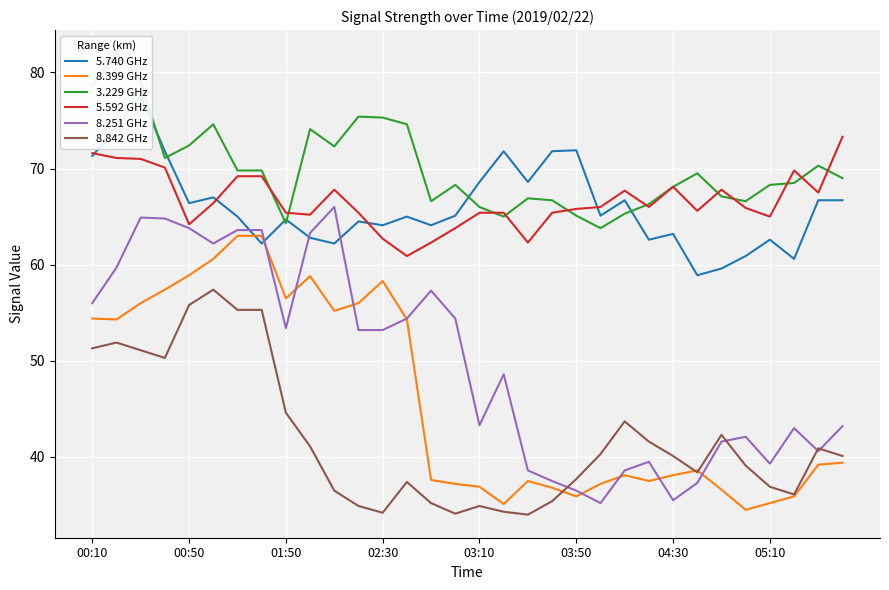

Reading right to left, list all the values displayed in this chart.

5.740 GHz: 66.7	66.7	60.6	62.6	60.9	59.6	58.9	63.2	62.6	66.7	65.1	71.9	71.8	68.6	71.8	68.6	65.1	64.1	65.0	64.1	64.5	62.2	62.8	64.7	62.2	65.0	67.0	66.4	71.8	77.6	74.3	71.3
8.399 GHz: 39.4	39.2	35.9	35.2	34.5	36.6	38.6	38.1	37.5	38.1	37.2	35.9	36.8	37.5	35.1	36.9	37.2	37.6	54.3	58.3	56.0	55.2	58.8	56.5	63.0	63.0	60.6	58.9	57.4	56.0	54.3	54.4
3.229 GHz: 69.0	70.3	68.5	68.3	66.6	67.1	69.5	68.1	66.3	65.3	63.8	65.1	66.7	66.9	65.0	66.0	68.3	66.6	74.6	75.3	75.4	72.3	74.1	64.3	69.8	69.8	74.6	72.4	71.1	79.0	82.0	78.6
5.592 GHz: 73.3	67.5	69.8	65.0	65.9	67.8	65.6	68.1	66.0	67.7	66.0	65.8	65.4	62.3	65.4	65.4	63.8	62.3	60.9	62.7	65.4	67.8	65.2	65.4	69.2	69.2	66.4	64.2	70.1	71.0	71.1	71.6
8.251 GHz: 43.2	40.6	43.0	39.3	42.1	41.6	37.3	35.5	39.5	38.6	35.2	36.5	37.5	38.6	48.6	43.3	54.4	57.3	54.4	53.2	53.2	66.0	63.3	53.4	63.6	63.6	62.2	63.8	64.8	64.9	59.7	56.0
8.842 GHz: 40.1	40.9	36.1	36.9	39.1	42.3	38.4	40.1	41.6	43.7	40.3	37.7	35.4	34.0	34.3	34.9	34.1	35.2	37.4	34.2	34.9	36.5	41.1	44.6	55.3	55.3	57.4	55.8	50.3	51.1	51.9	51.3